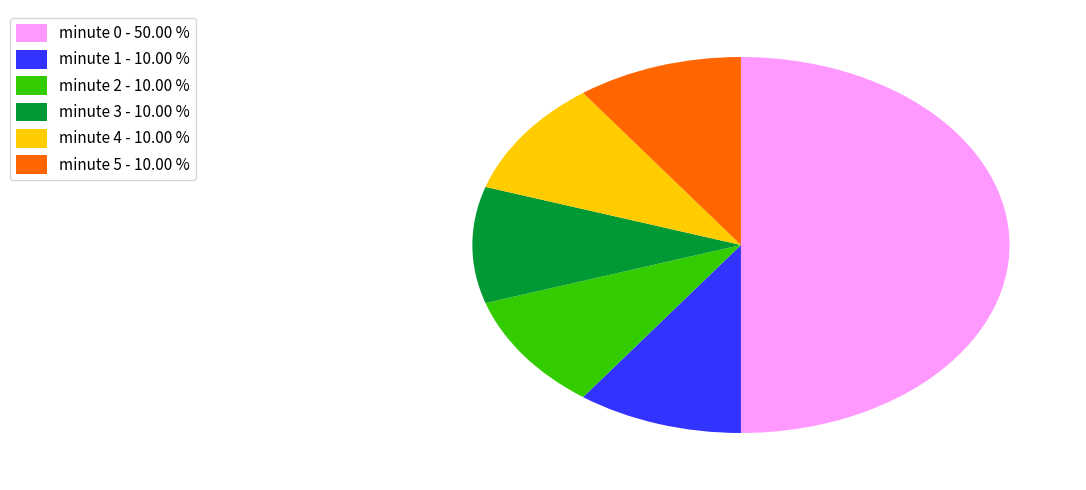

Does minute 2 represent more than half of the total?

No